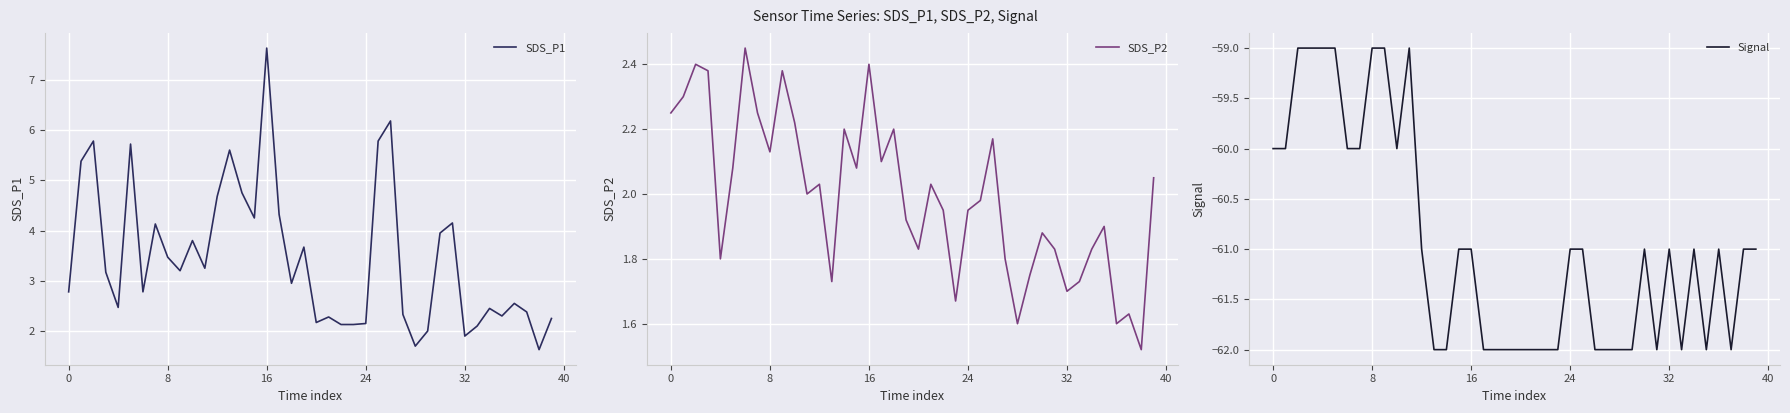

Which has a higher value, 17 or 21?

17